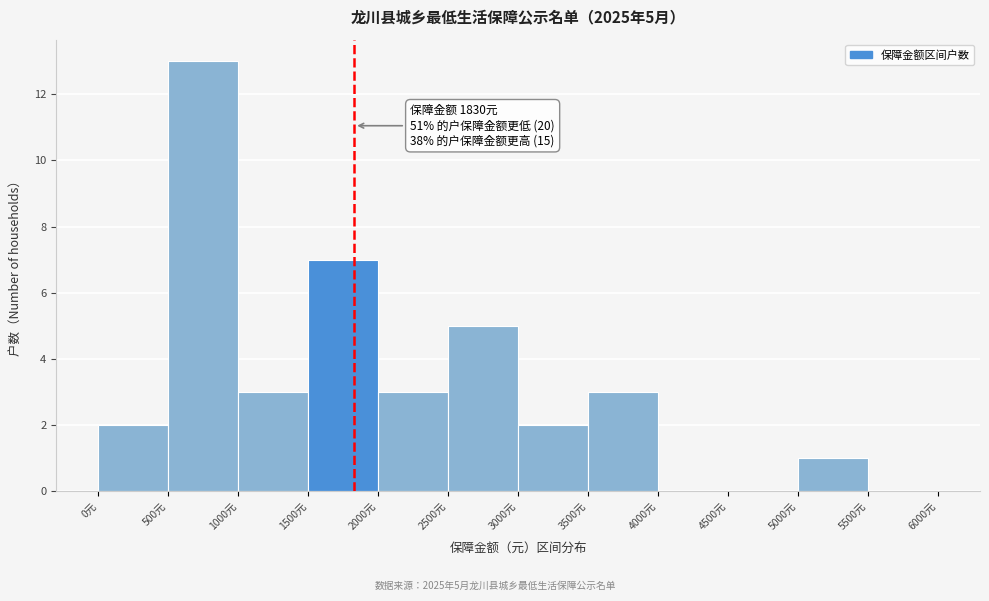

Over which range of the x-axis is the bar tallest?

500 to 1000